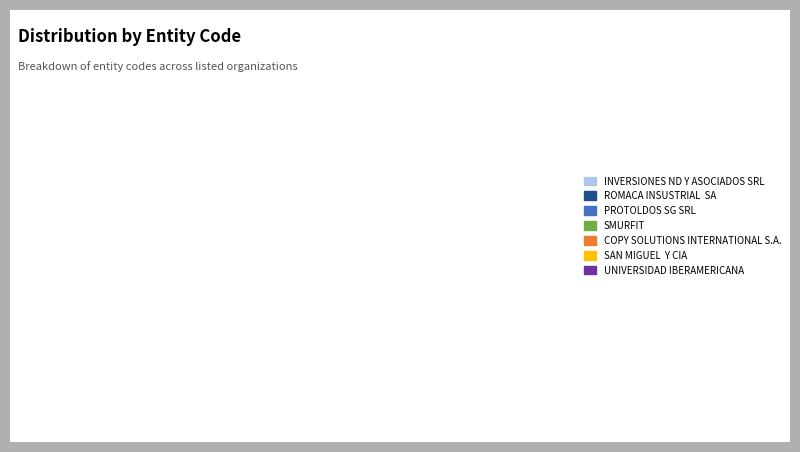

Does any single category account for the majority?

No